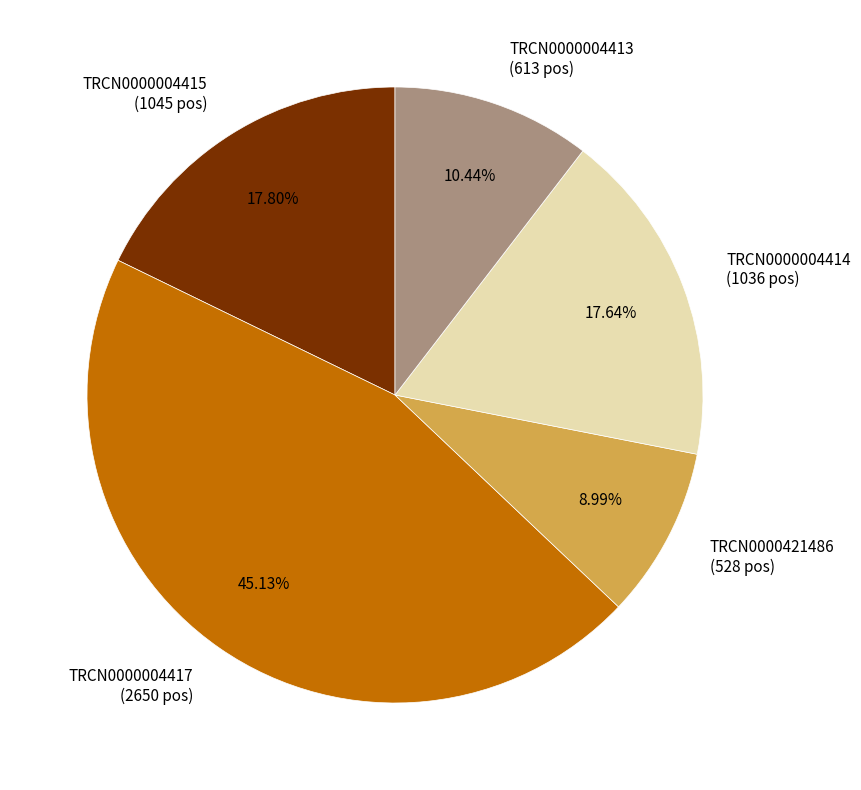

The TRCN0000004415 slice represents 31% of the pie. True or false?

False